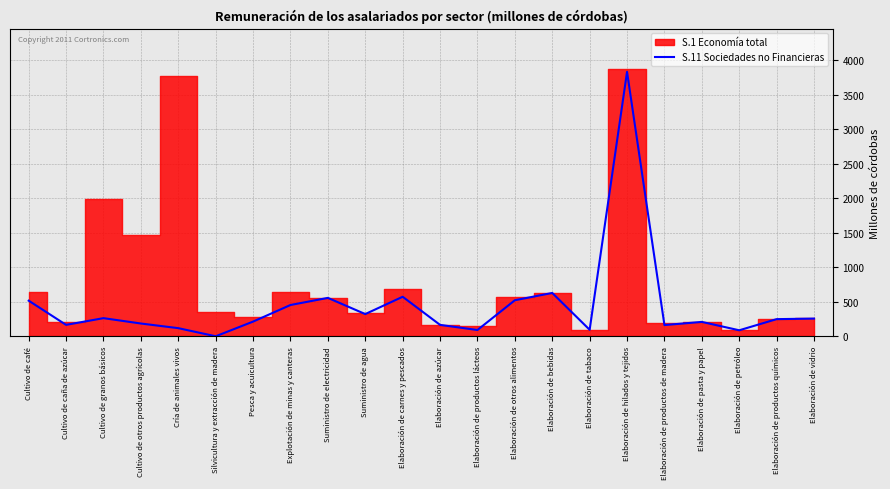

What is the difference between the maximum and second lowest values?

3743.4